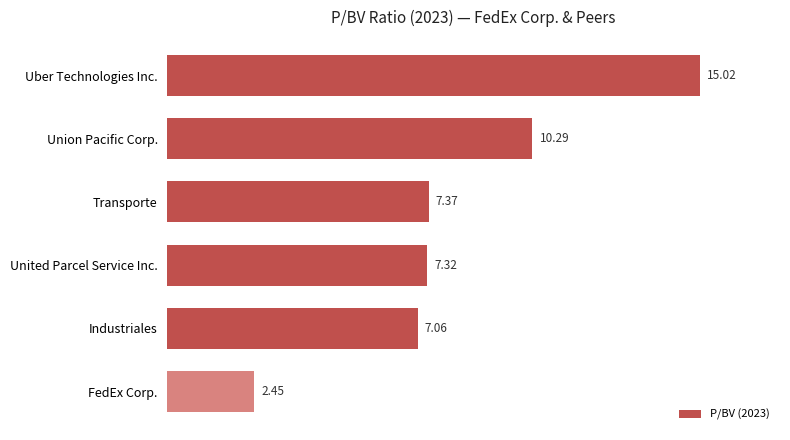

How many values exceed 7?

5